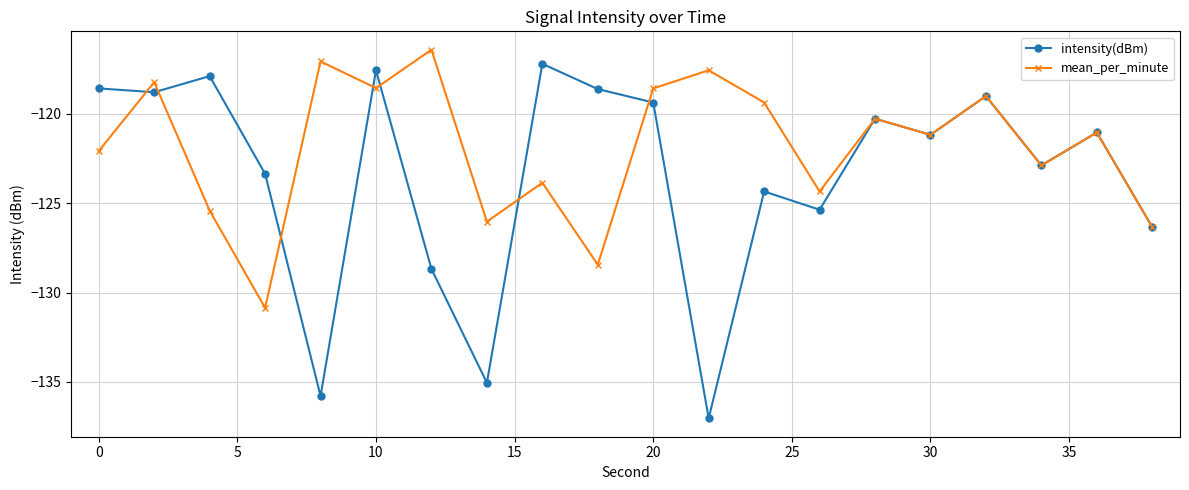

Which series has the largest total across all categories?

mean_per_minute